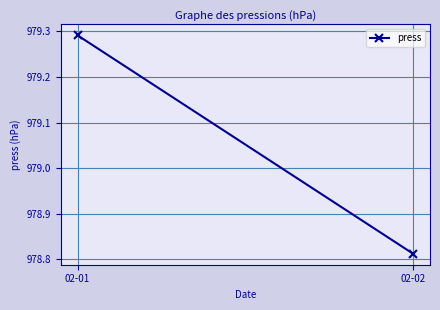

The chart shows a value of 978.8 at 02-02. True or false?

True